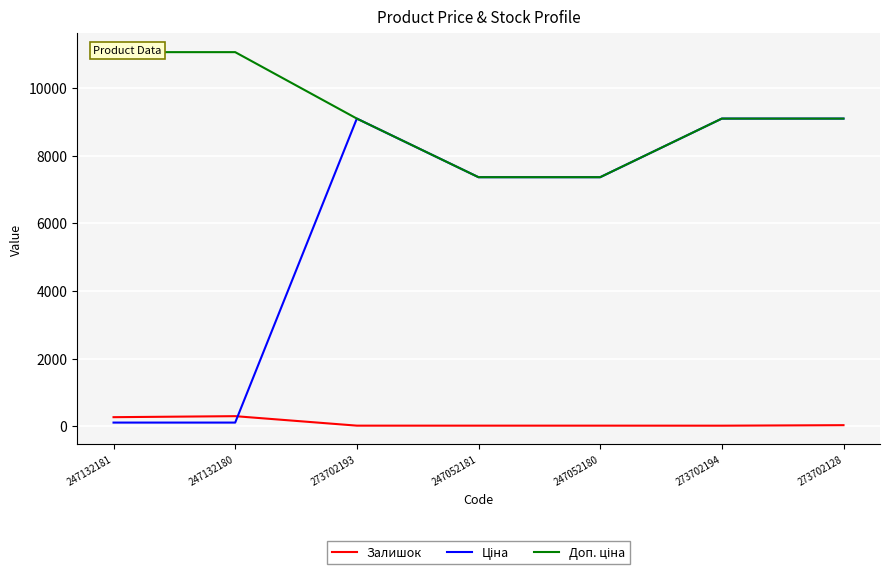

What position from the right is 247132181?

7